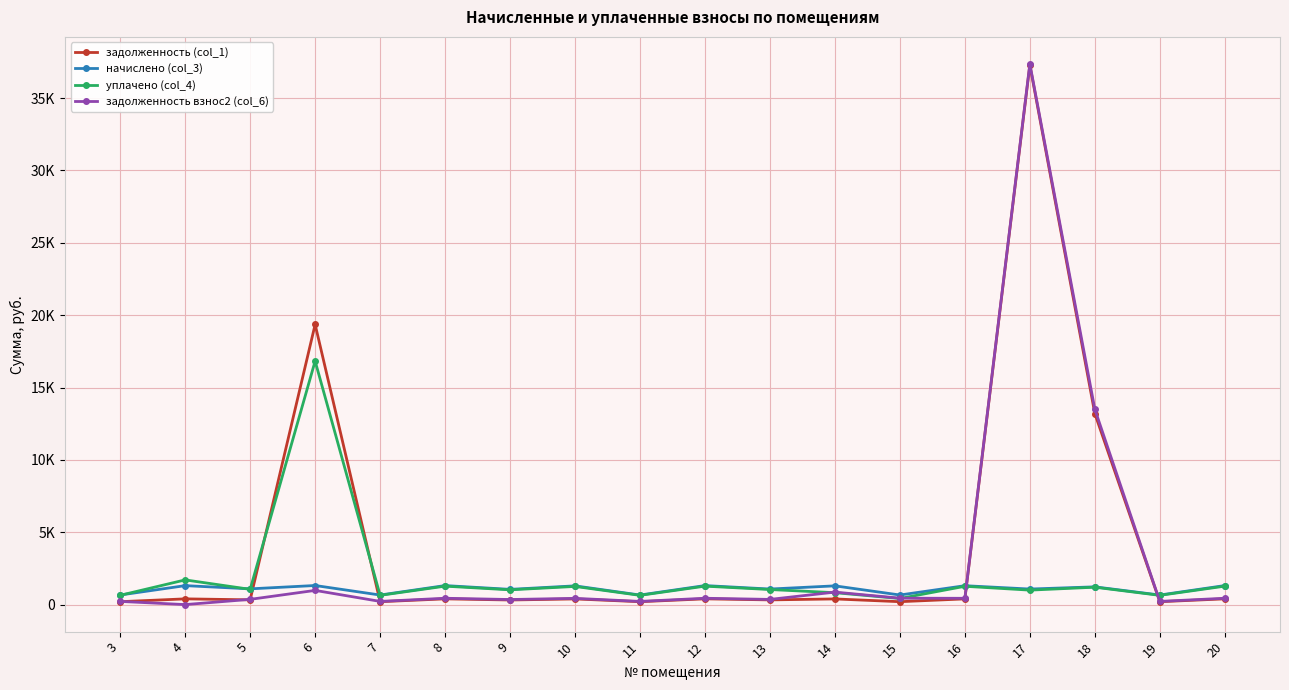

Is the value of задолженность (col_1) at 15 greater than the value of задолженность взнос2 (col_6) at 12?

No